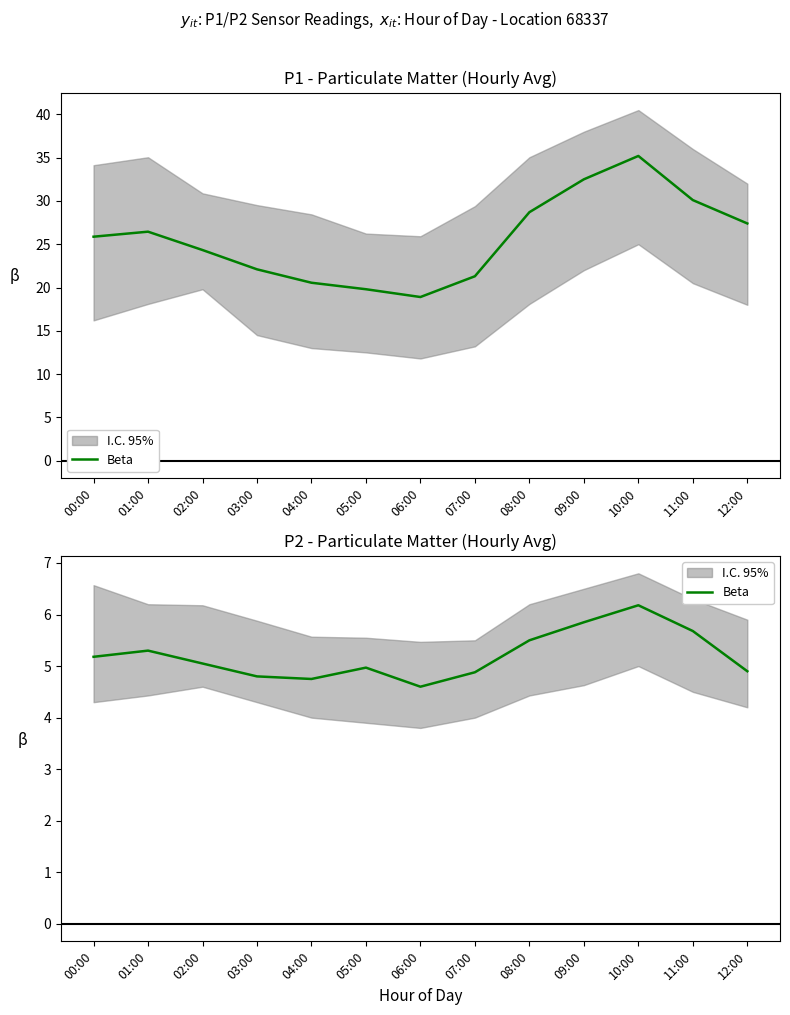

Reading left to right, what are all the values shown in this chart?

5.2	5.3	5.0	4.8	4.8	5.0	4.6	4.9	5.5	5.8	6.2	5.7	4.9